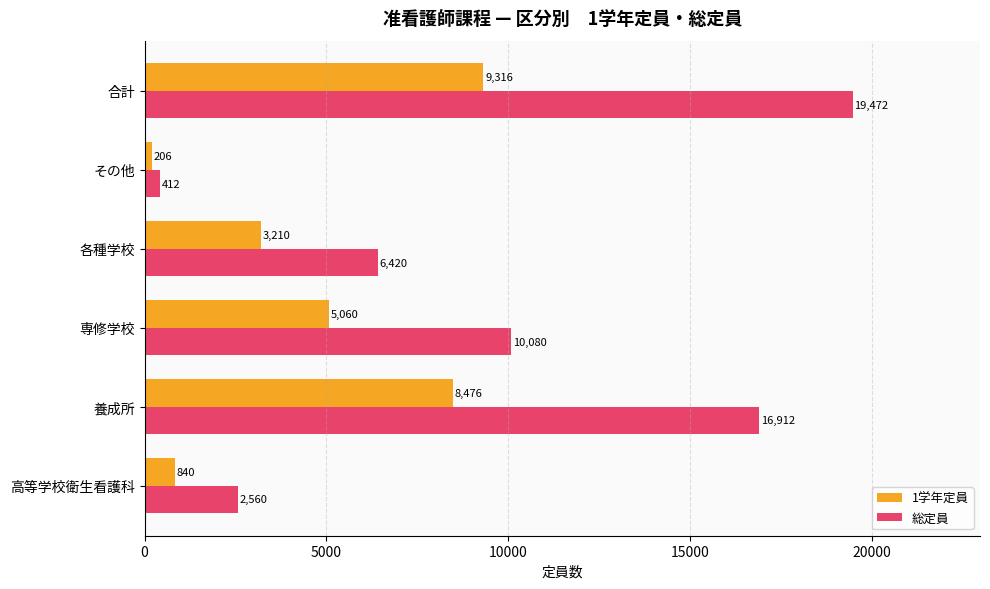

How many values in the 1学年定員 series are below 5060?

3